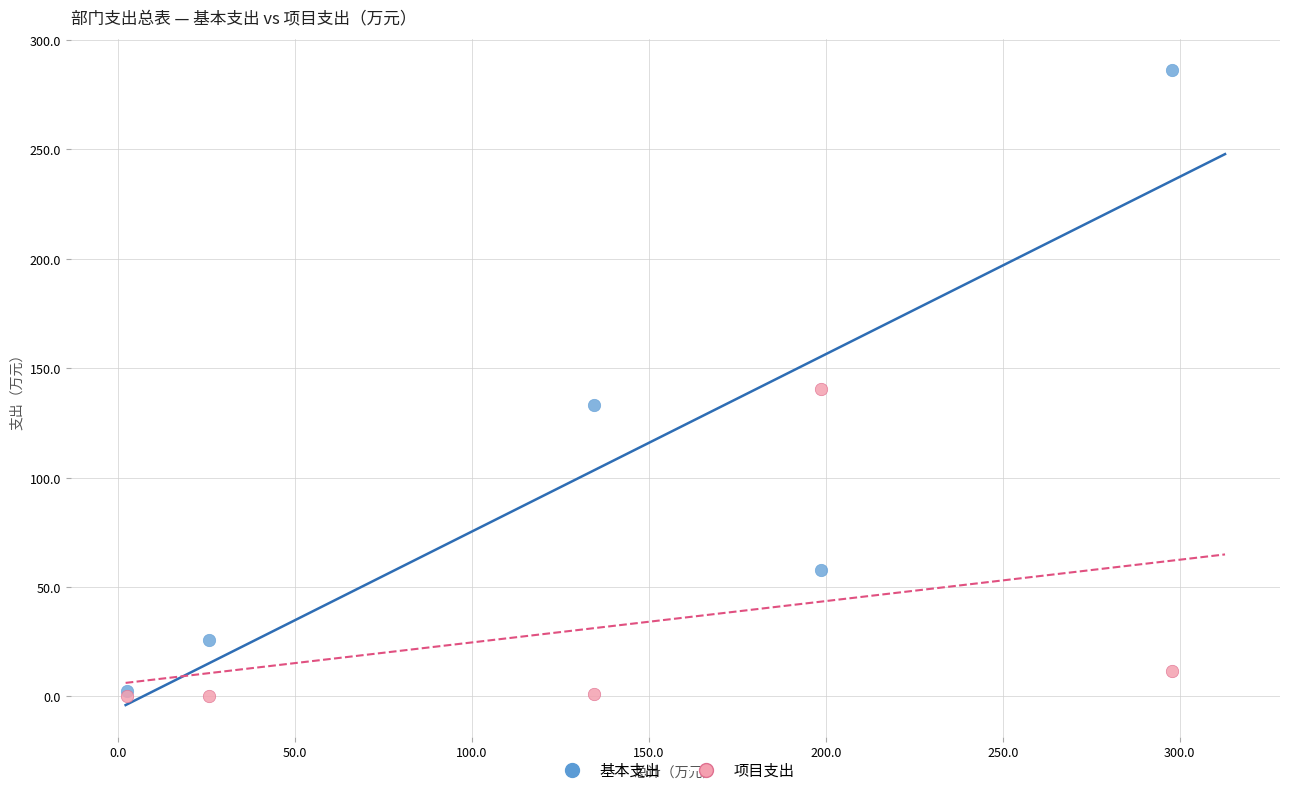

In the 项目支出 series, what Y value is closest to 70?

11.8